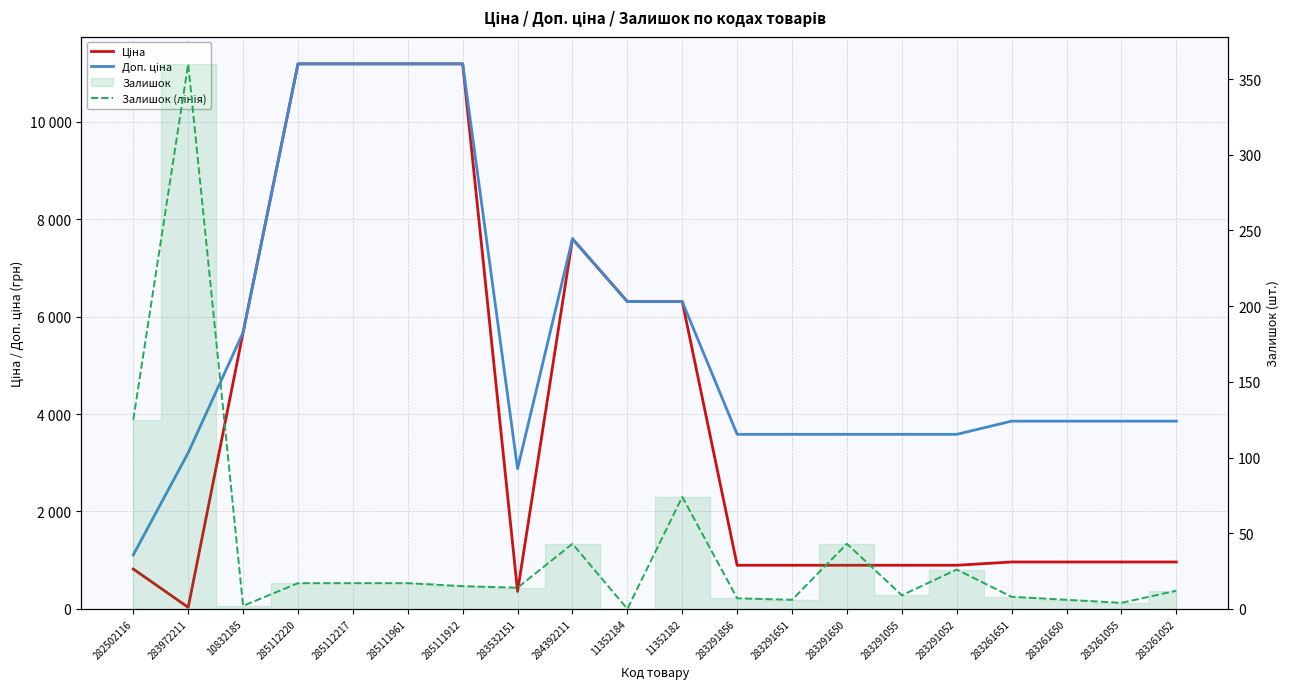

What is the average value of the Доп. ціна series?

5558.4